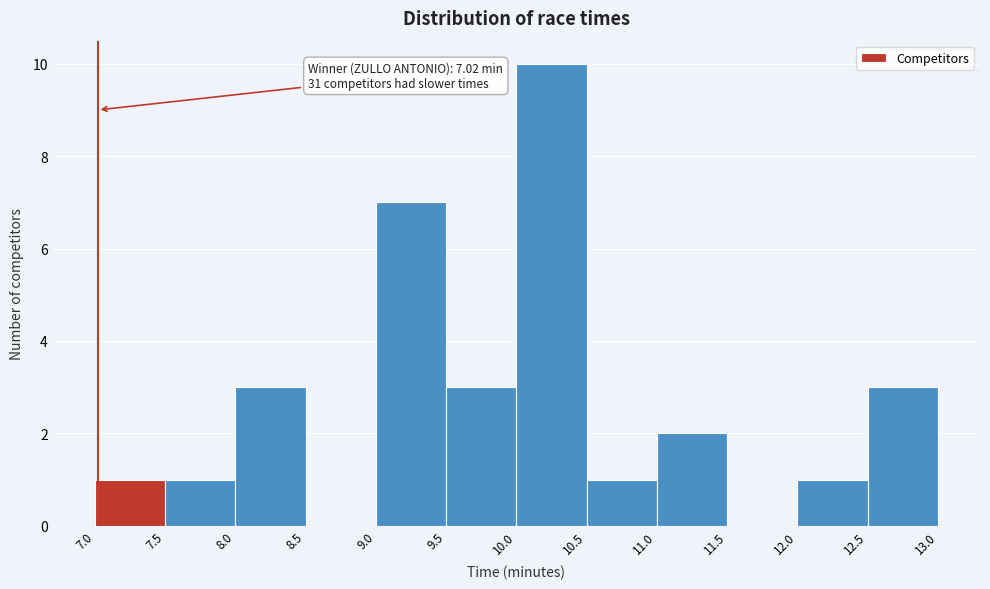

Over which range of the x-axis is the bar tallest?

10.0 to 10.5